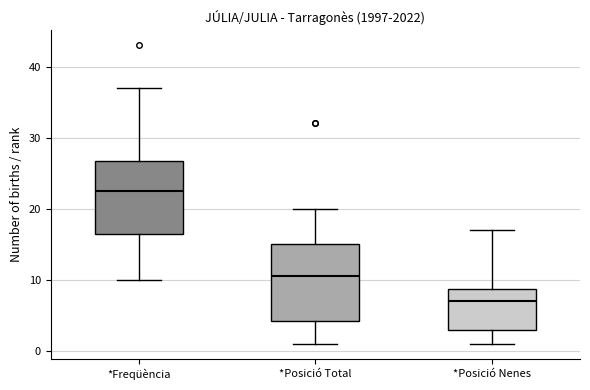

Where does the lower whisker of the box for *Posició Nenes end on the y-axis? The values are not printed on the chart, so give them approximately, as read against the axis.

1